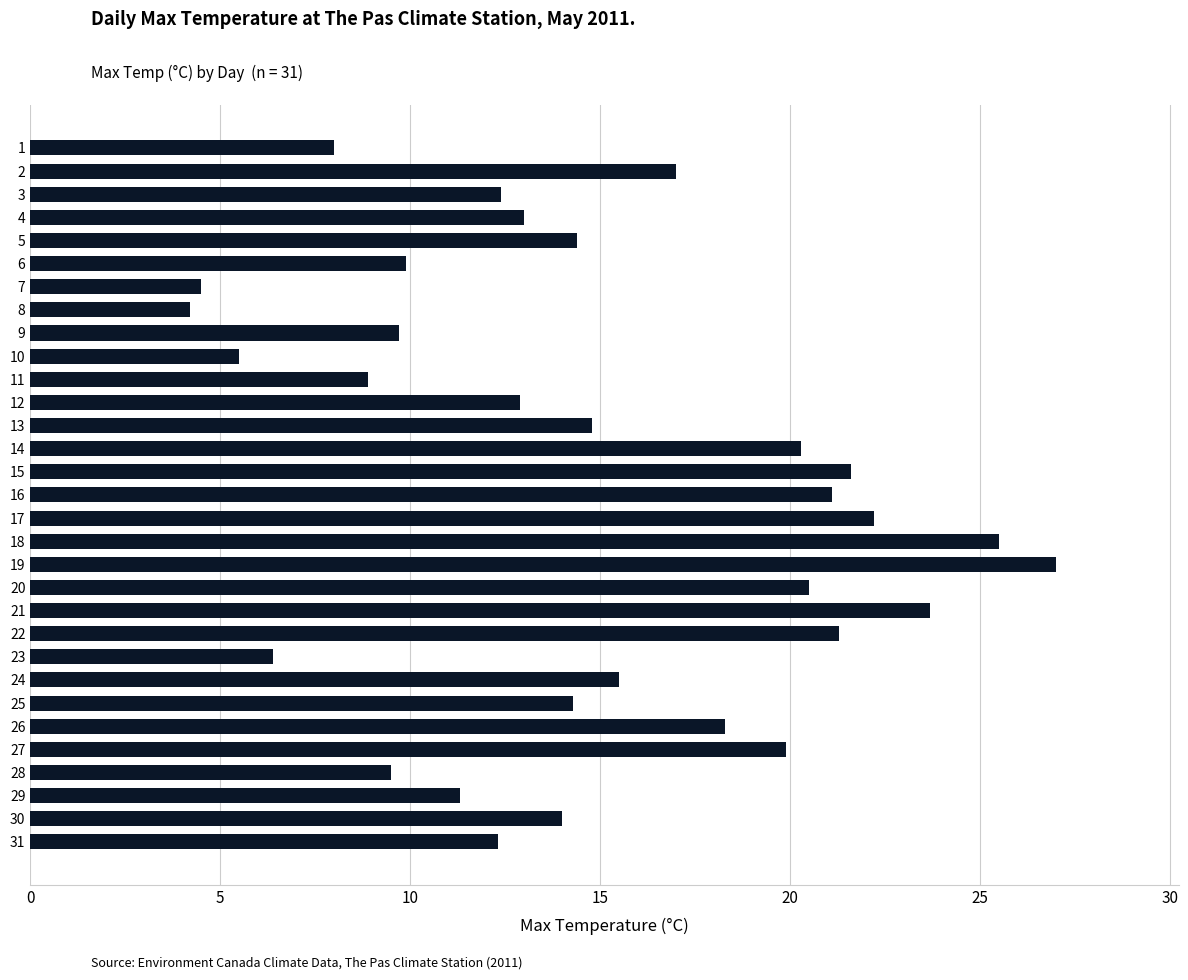

What value does the data have at 26?

18.3